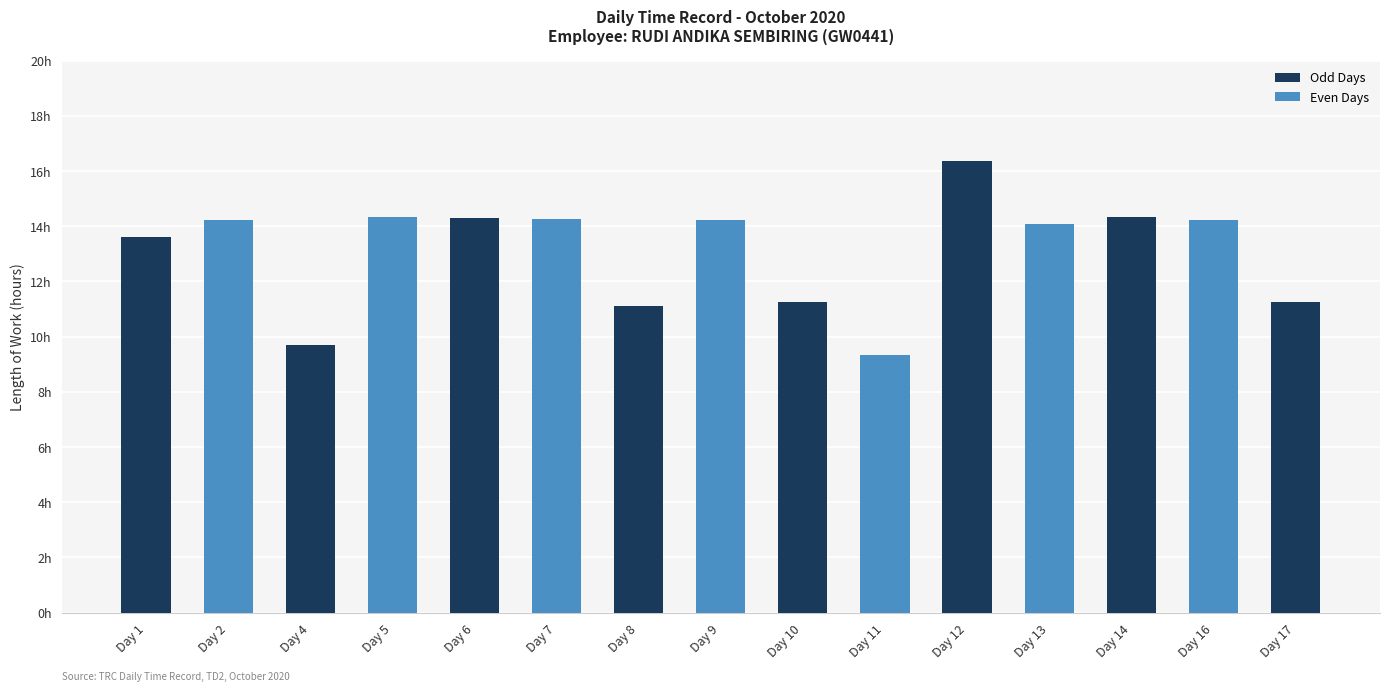

How many distinct data groups are displayed?

1